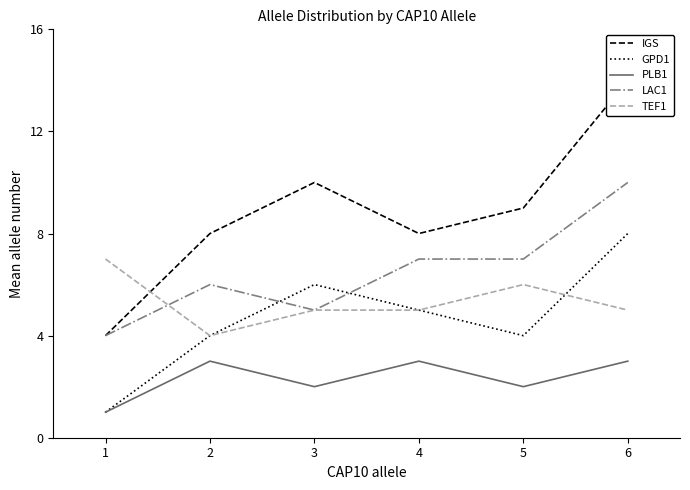

Is this an area chart (filled region under the line)?

No